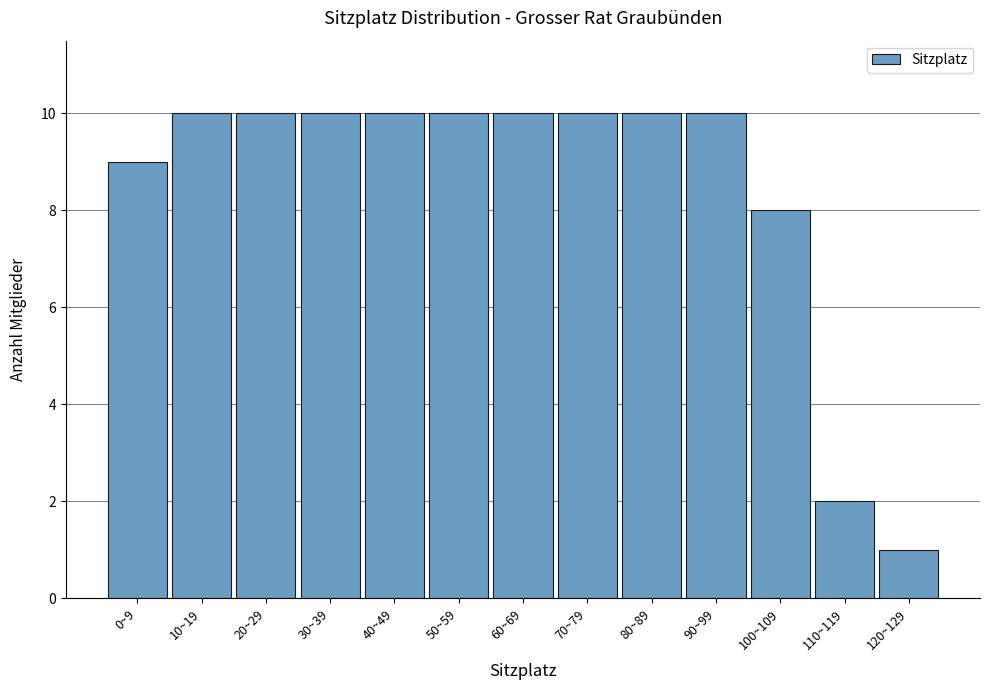

Reading left to right, what are all the values shown in this chart?

0~9=9	10~19=10	20~29=10	30~39=10	40~49=10	50~59=10	60~69=10	70~79=10	80~89=10	90~99=10	100~109=8	110~119=2	120~129=1